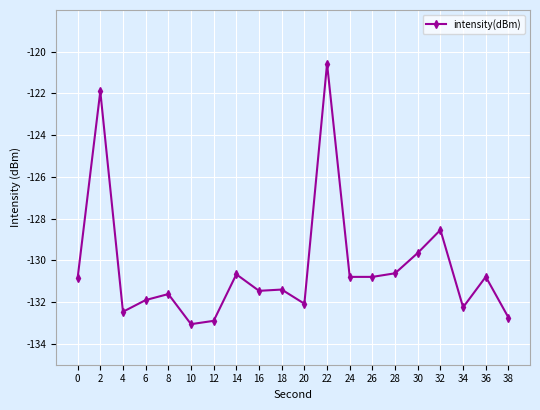

What is the change in value from 12 to 32?

+4.4